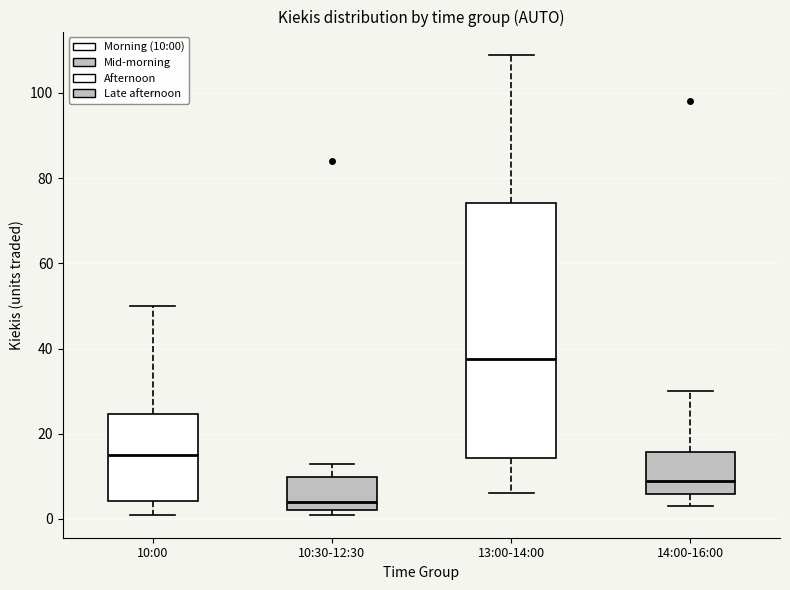

Which box has the lowest median line?

10:30-12:30